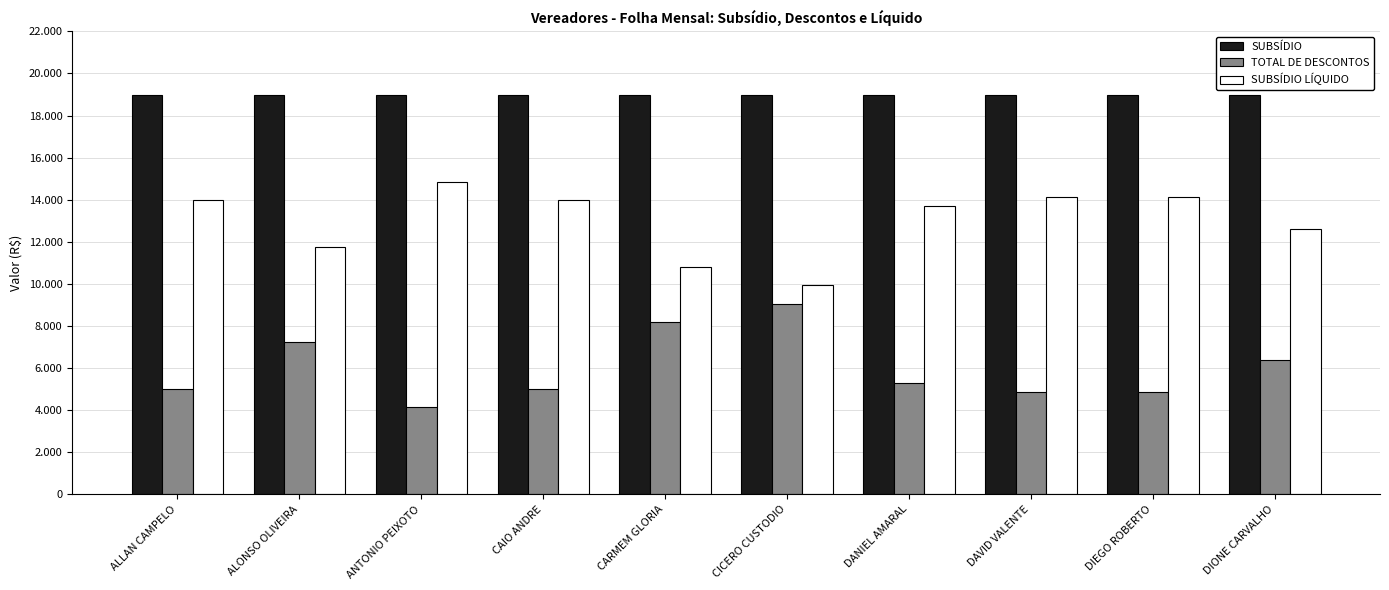

Rank the series by their average value, from lowest to highest.

TOTAL DE DESCONTOS, SUBSÍDIO LÍQUIDO, SUBSÍDIO